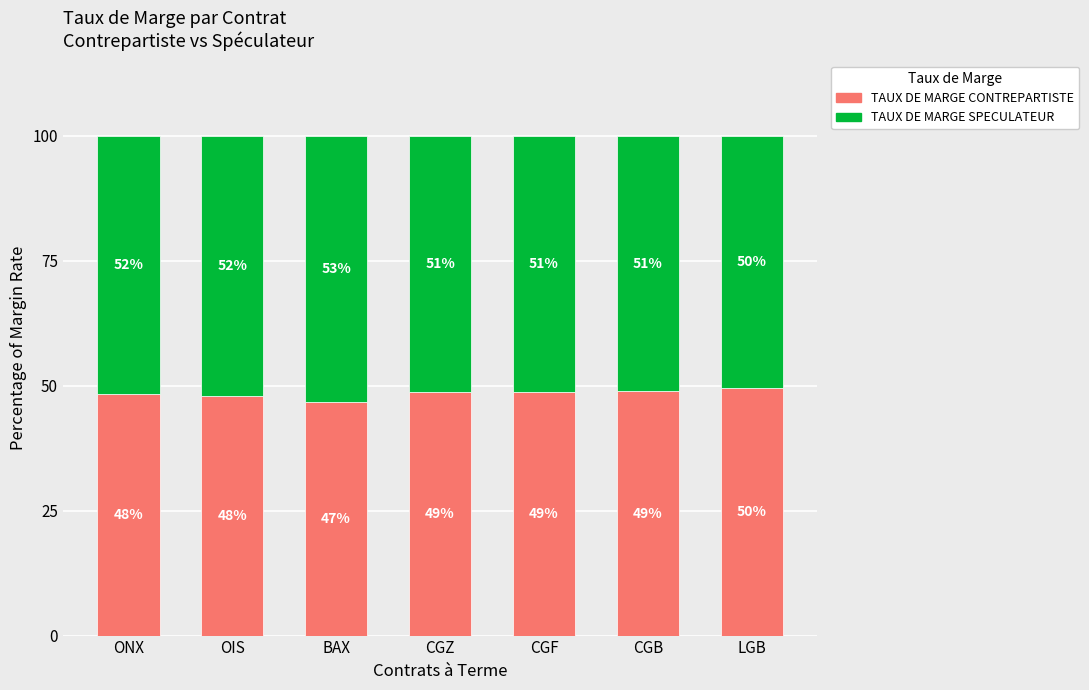

True or false: TAUX DE MARGE CONTREPARTISTE has a value of 47.9 at OIS.

True